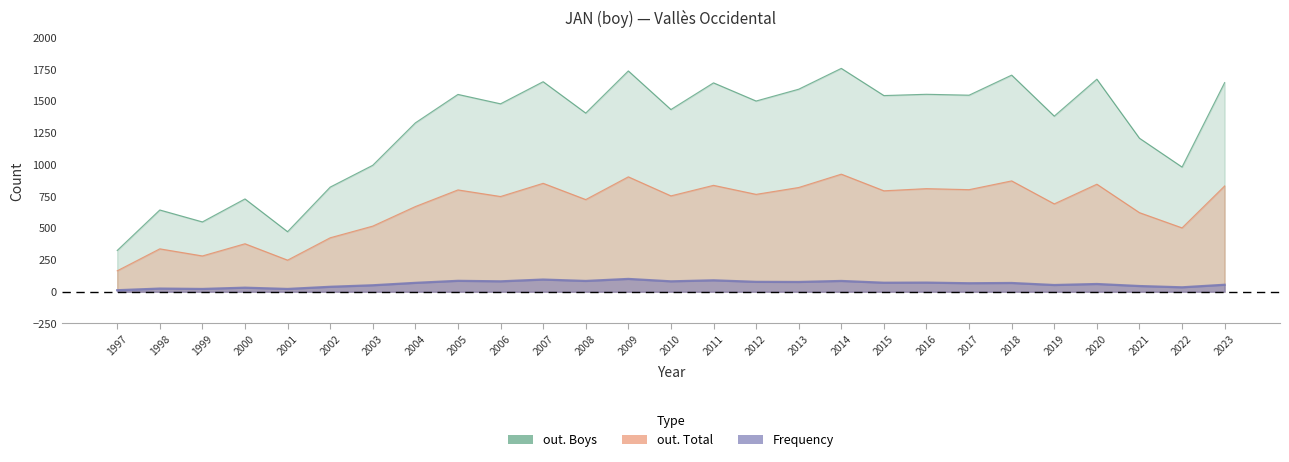

True or false: Frequency and out. Total cross at least once.

False